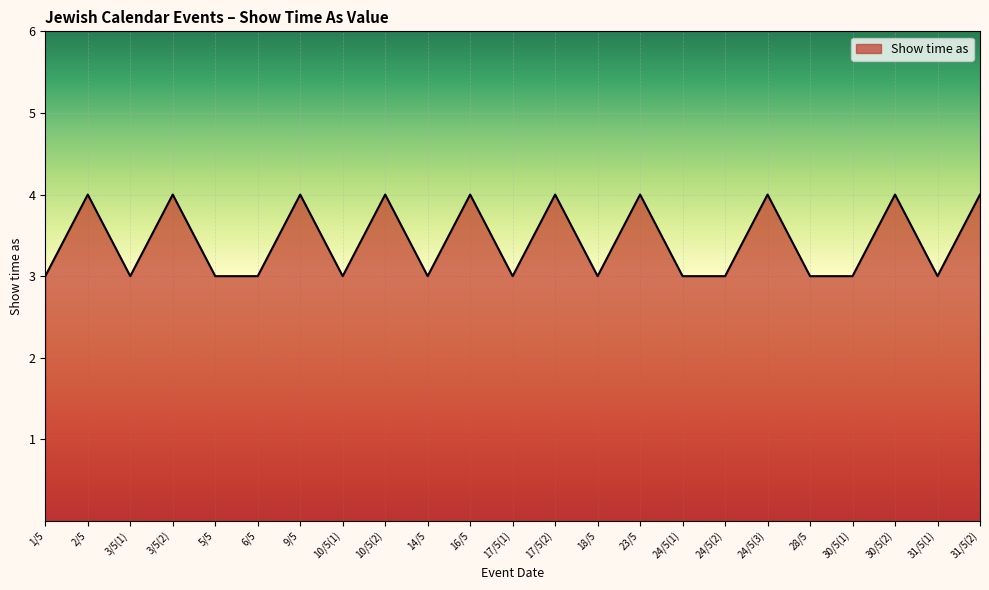

Is it true that the value at 30/5(2) is 4?

True